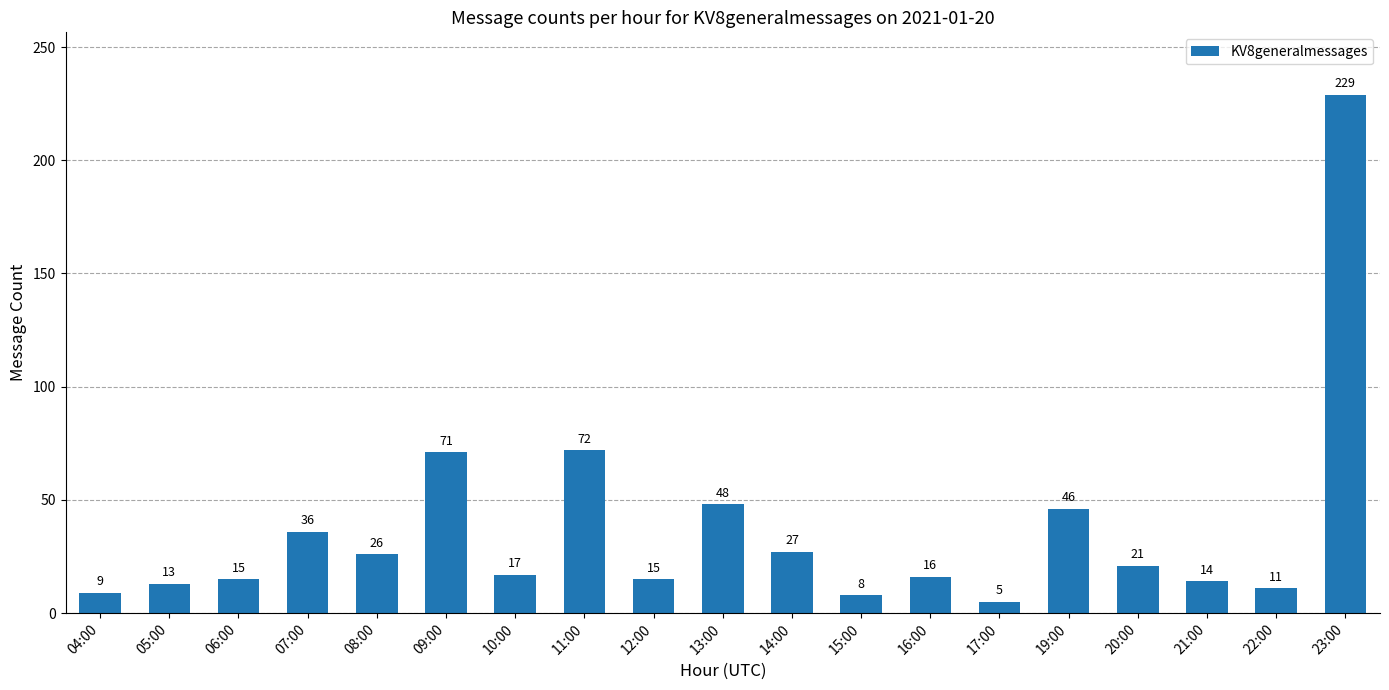

What is the label of the 14th bar from the left?

17:00